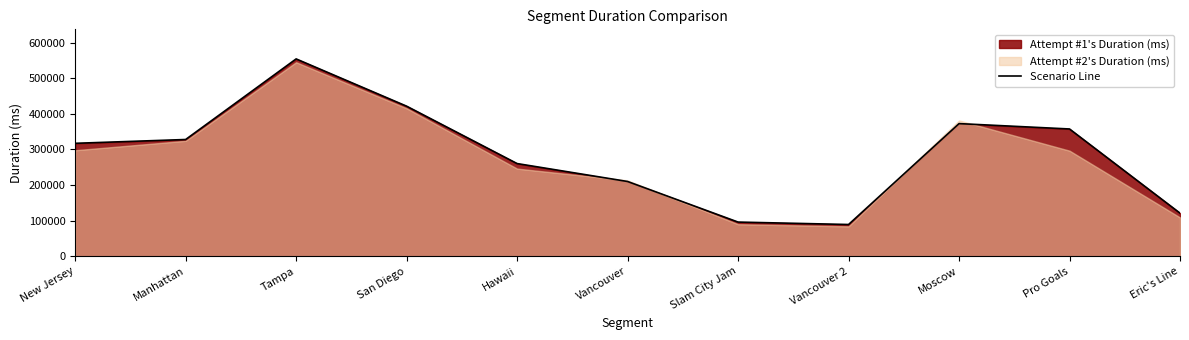

How many categories are shown in the chart?

11